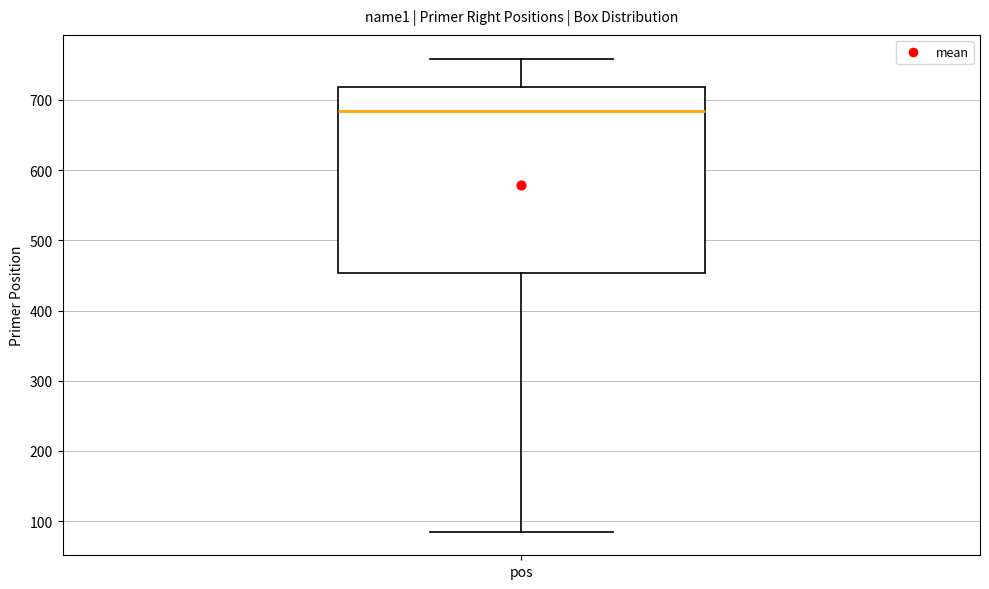

Read this box plot against the y-axis: the position of the median line, the range covered by the box, and the ends of both whiskers. The values are not printed on the chart, so give them approximately, as read against the axis.

median 680, box 450 to 720, whiskers 90 to 760